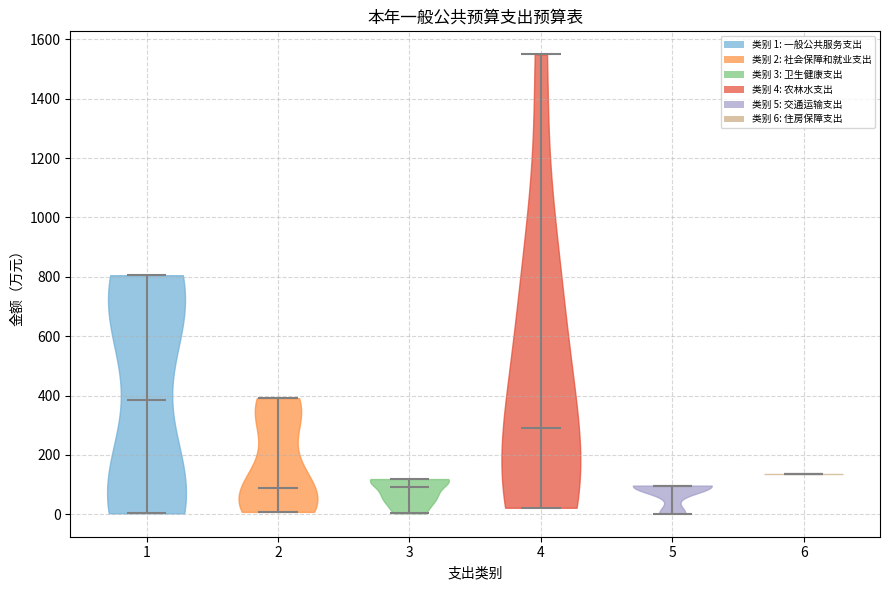

Reading left to right, read every violin against the y-axis: where its median line is, and the lowest and highest points it reaches. The values are not printed on the chart, so give them approximately, as read against the axis.

1: median line 380, lowest point 0, highest point 800
2: median line 80, lowest point 0, highest point 400
3: median line 100, lowest point 0, highest point 120
4: median line 280, lowest point 20, highest point 1540
5: median line 100, lowest point 0, highest point 100
6: median line 140, lowest point 140, highest point 140